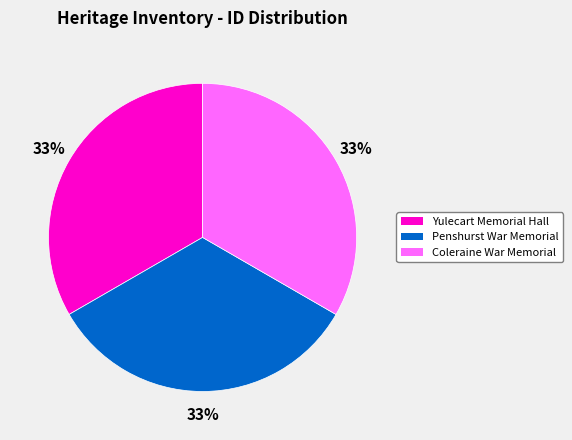

The Coleraine War Memorial slice represents 33% of the pie. True or false?

True